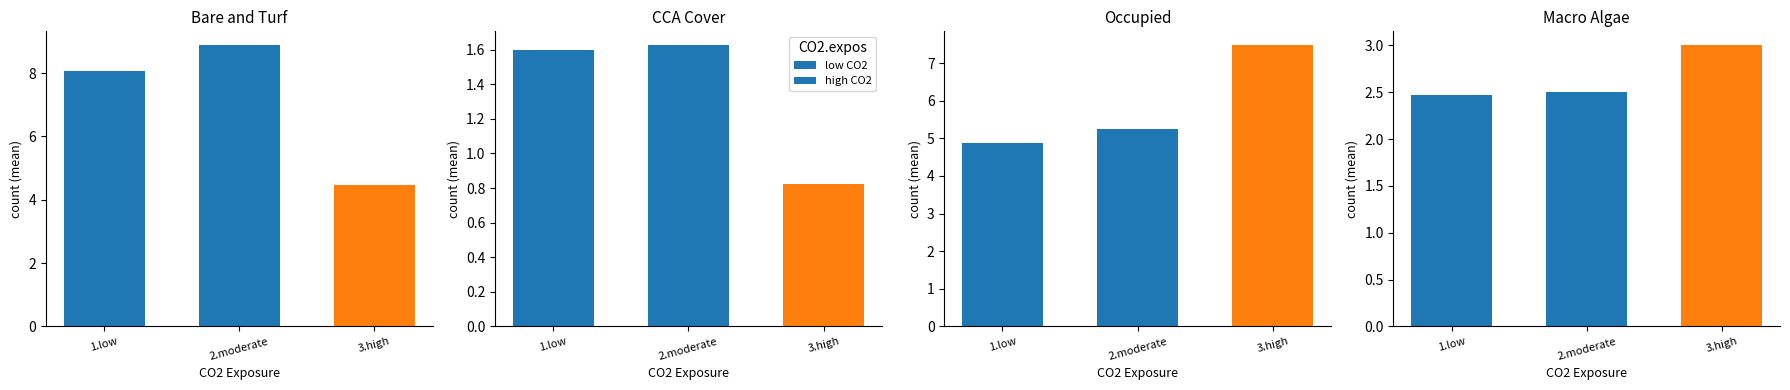

How many data points in CCA are less than 1?

1